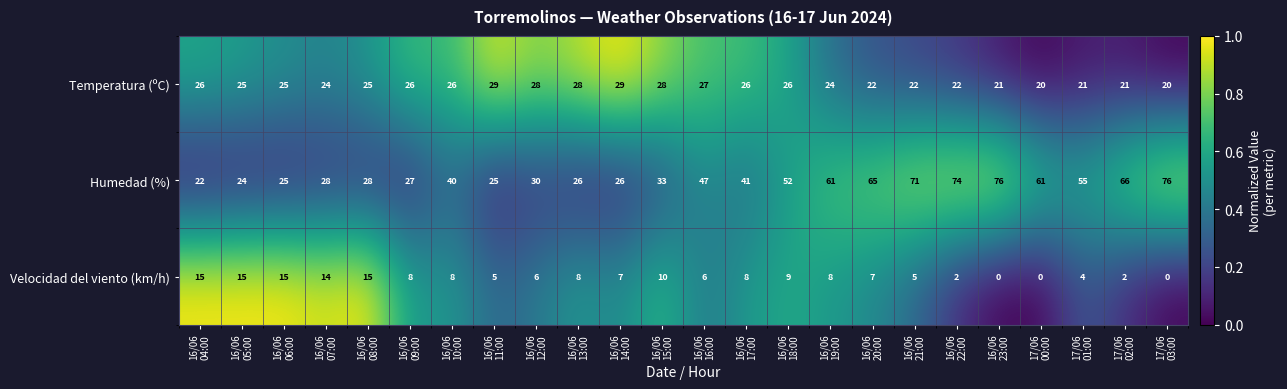

How many data points in Humedad (%) are less than 41?

12